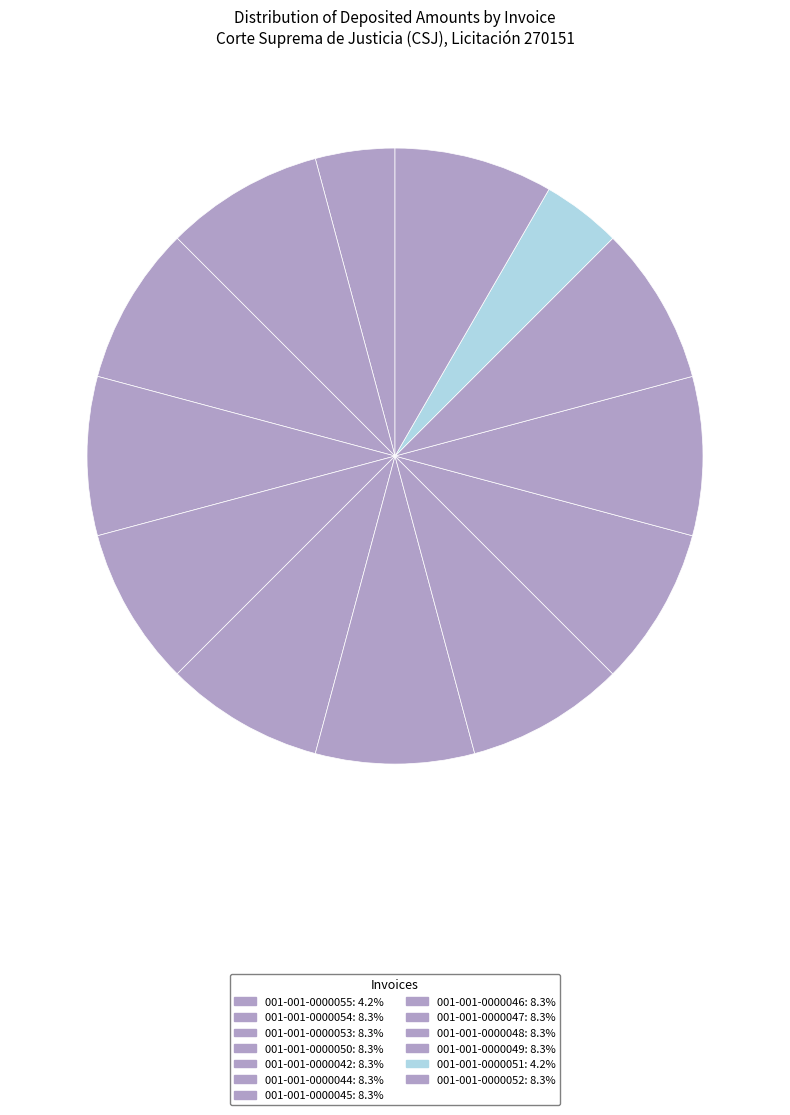

What percentage is the 001-001-0000050 slice, to the nearest percent?

8%